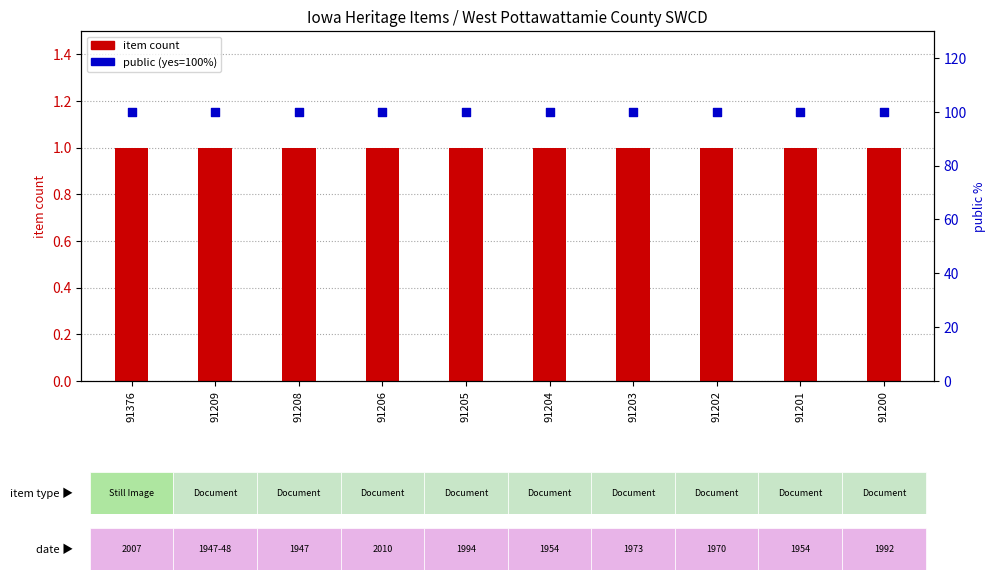

What are all the series names shown in the legend?

item count, public (yes=100%)